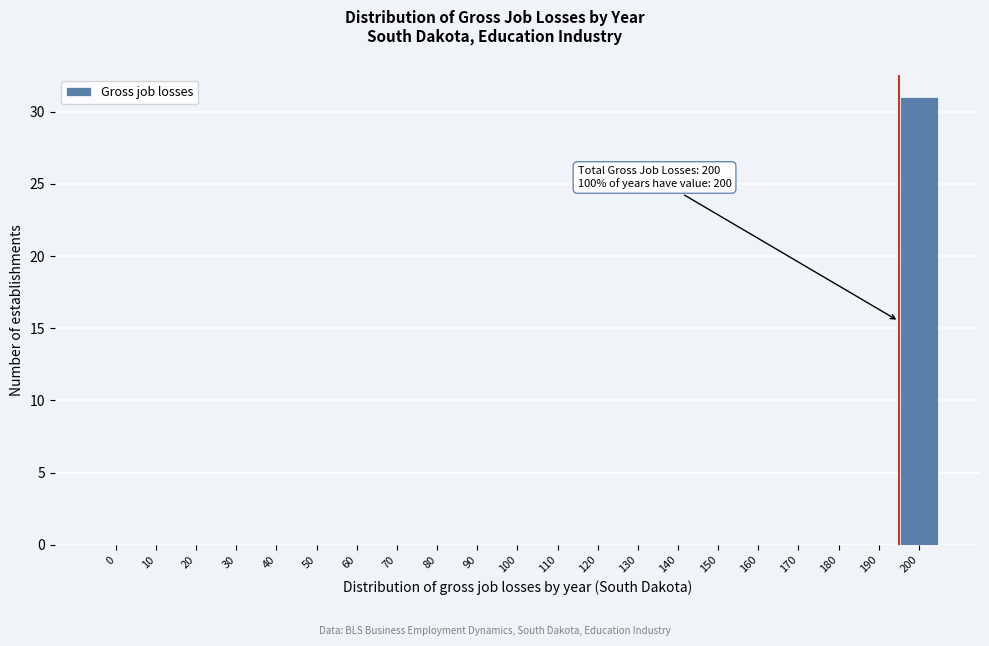

Reading right to left, extract all data points from this chart.

200=31	190=0	180=0	170=0	160=0	150=0	140=0	130=0	120=0	110=0	100=0	90=0	80=0	70=0	60=0	50=0	40=0	30=0	20=0	10=0	0=0